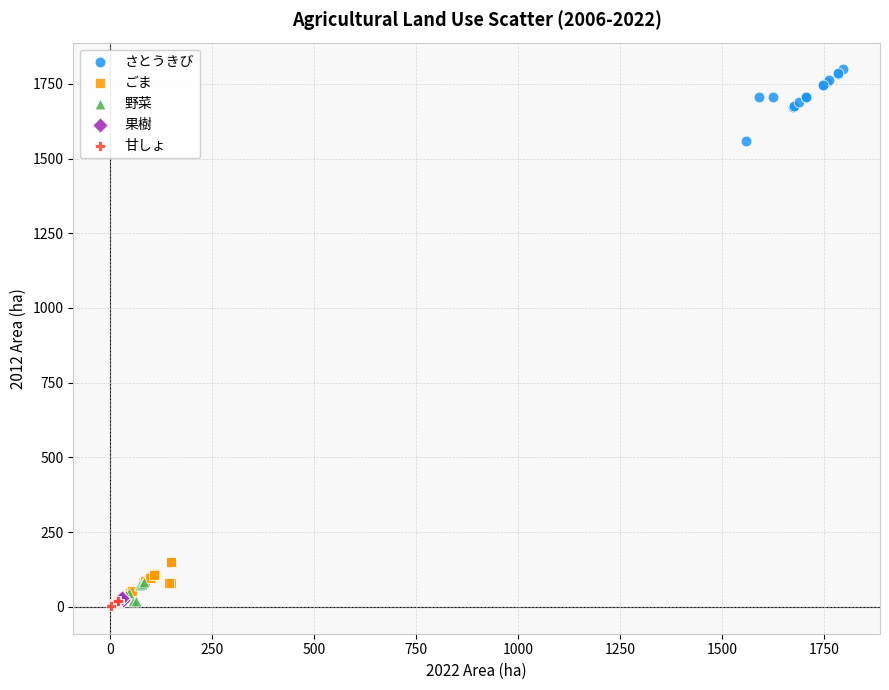

Which series contains the lowest Y value?

甘しょ